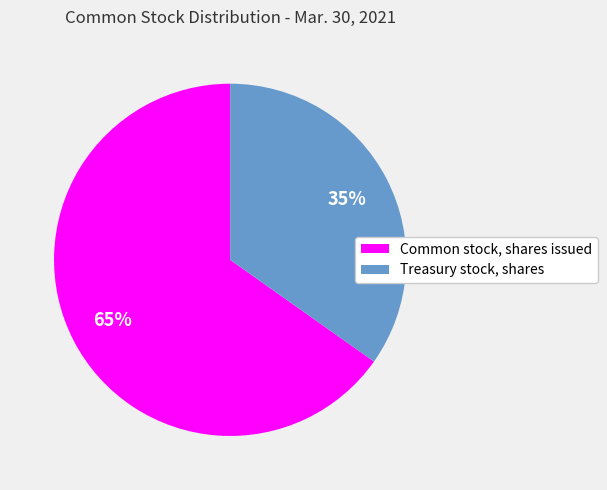

To the nearest percent, what percentage of the pie is Common stock, shares issued?

65%